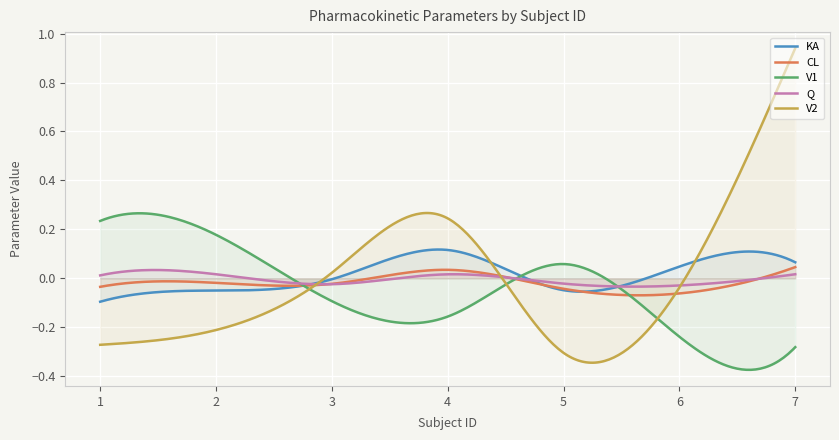

How many values in Q are above zero?

4